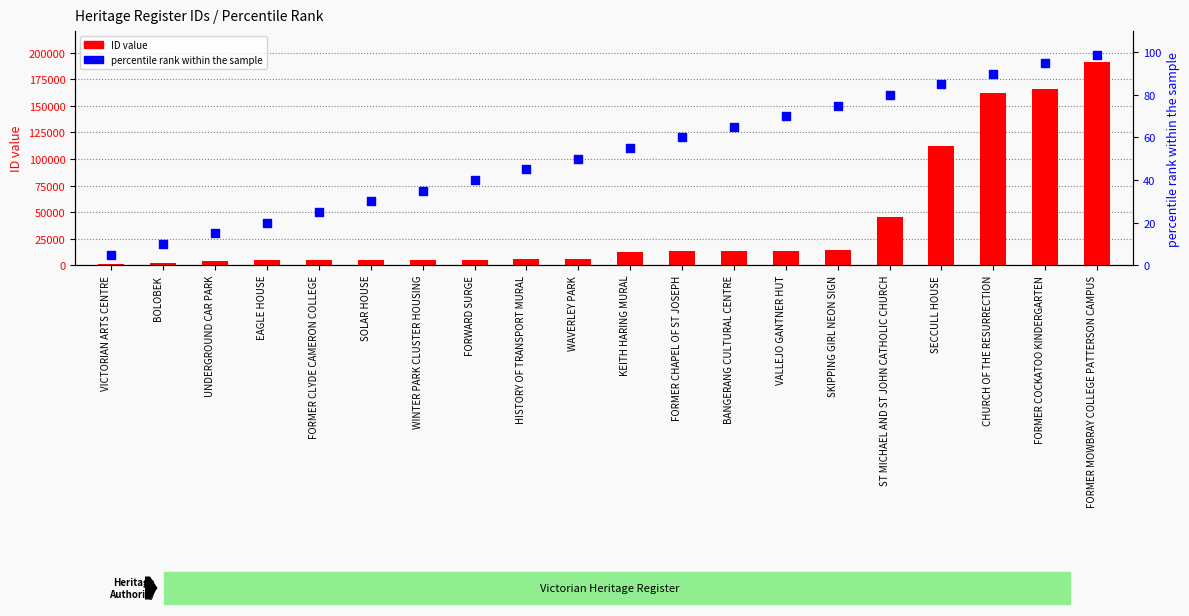

Which series has the largest total across all categories?

ID value